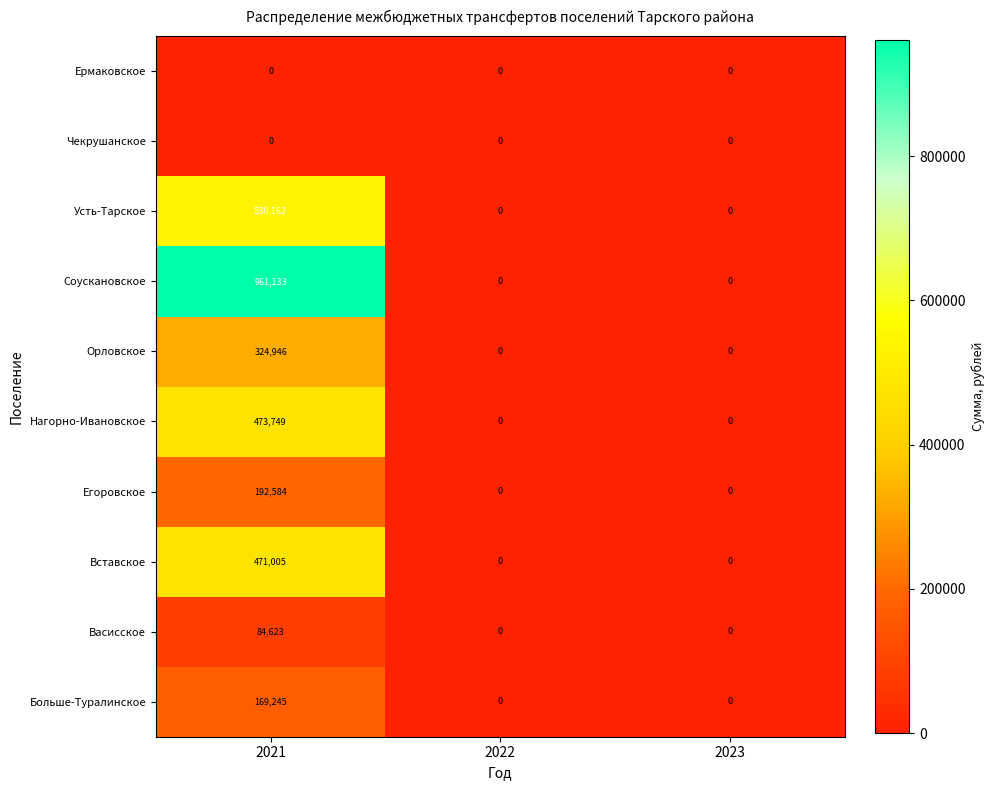

Is it true that Вставское equals 0 at 2022?

True